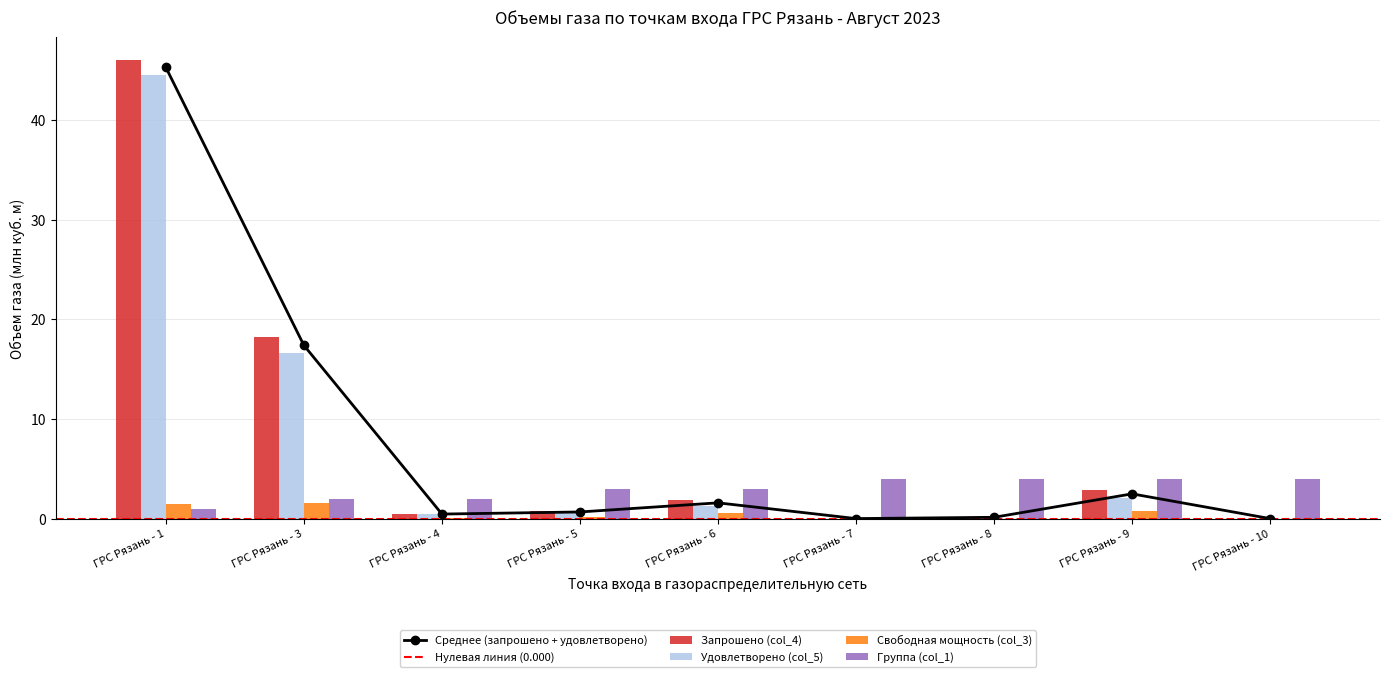

Which series has the largest range (max minus min)?

Запрошено (col_4)